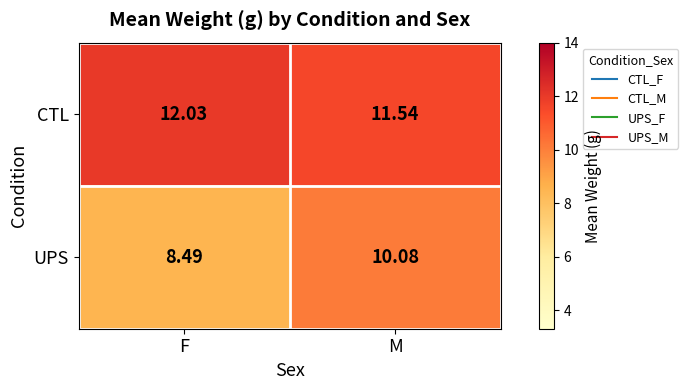

How many data points in CTL are above 12?

1